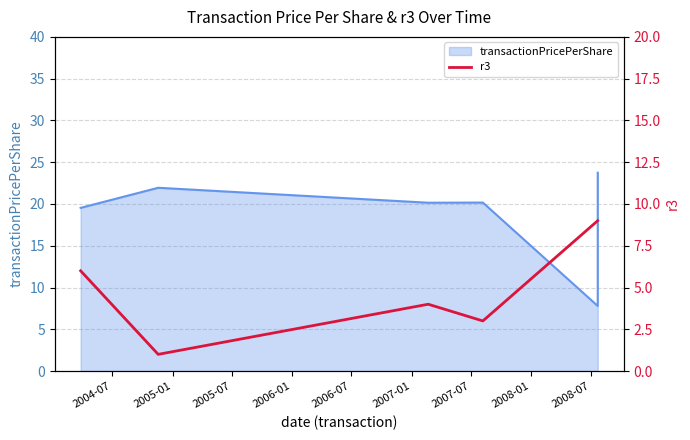

What is the smallest value displayed?

1